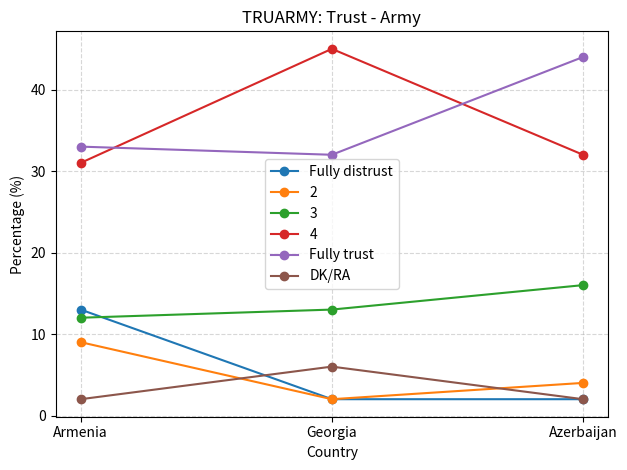

The Fully trust series shows 9 at Azerbaijan. True or false?

False